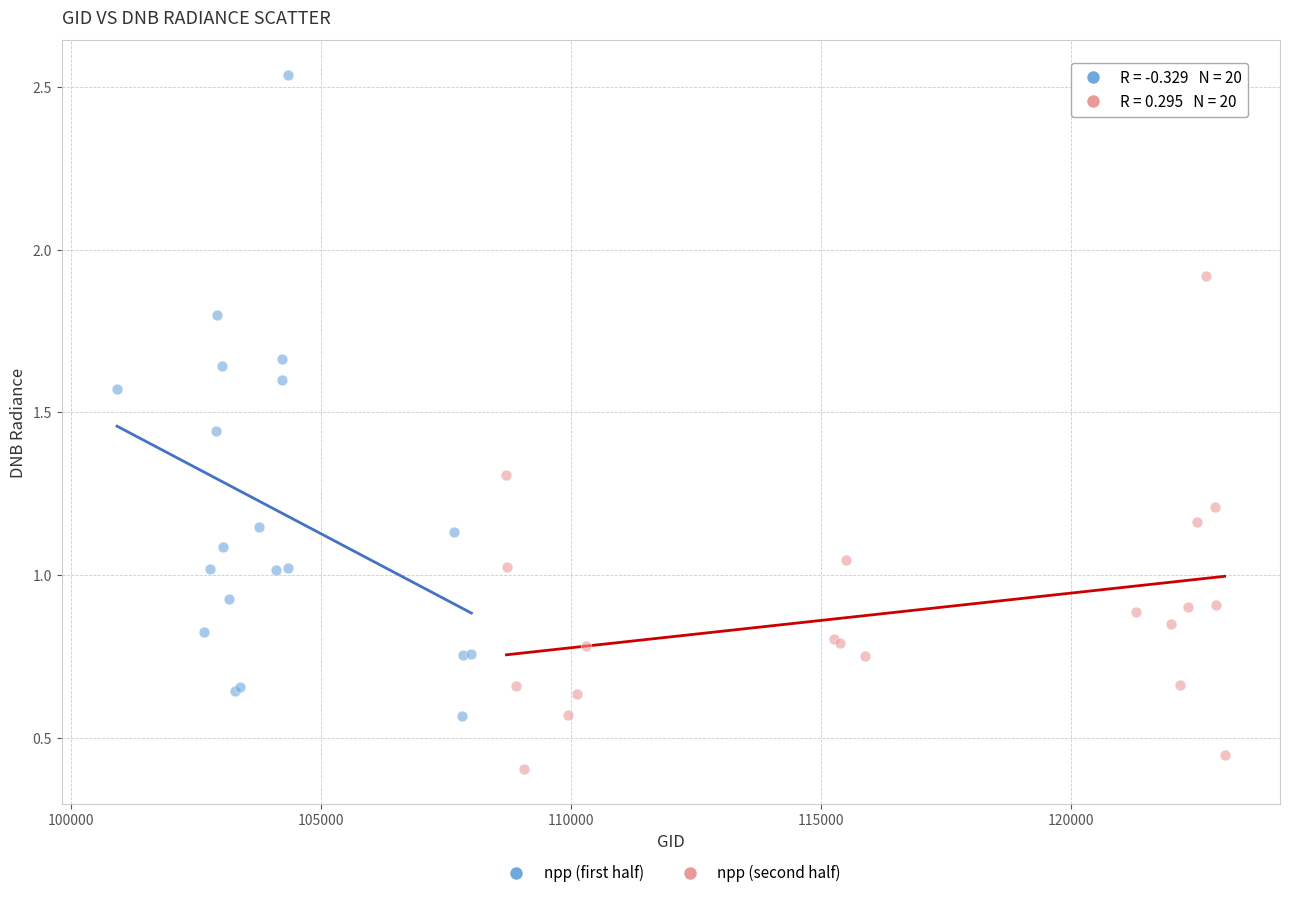

Which series has the largest Y range (max minus min)?

npp (first half)